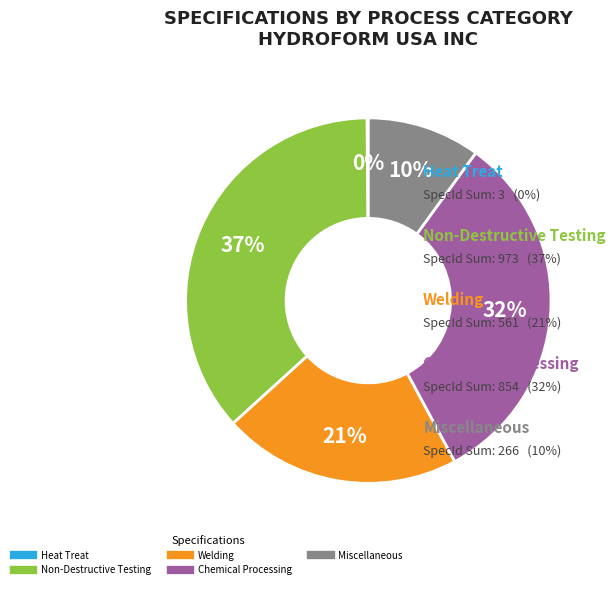

To the nearest percent, what is the average slice percentage?

20%